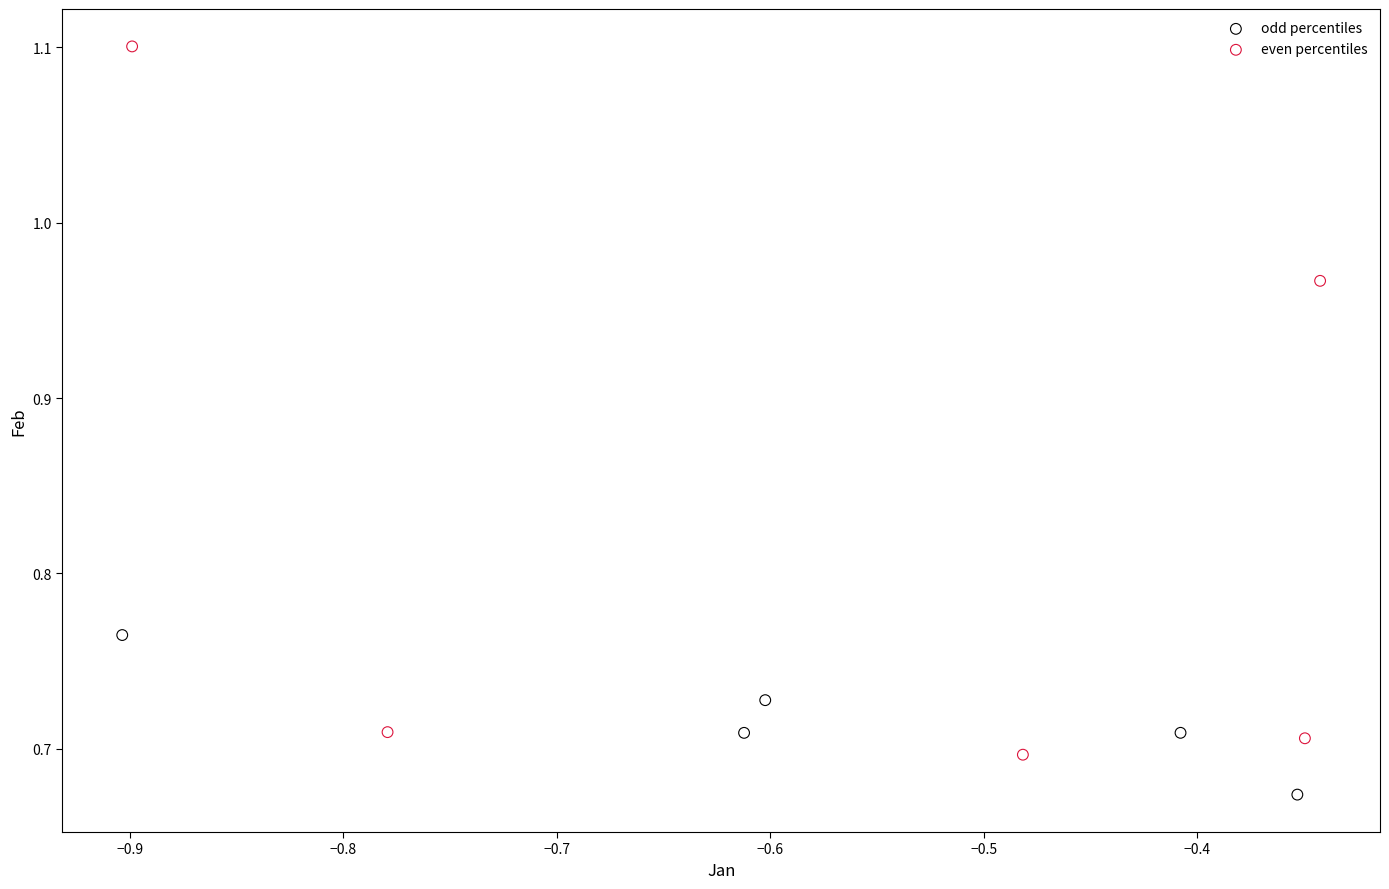

Which series has the largest Y range (max minus min)?

even percentiles